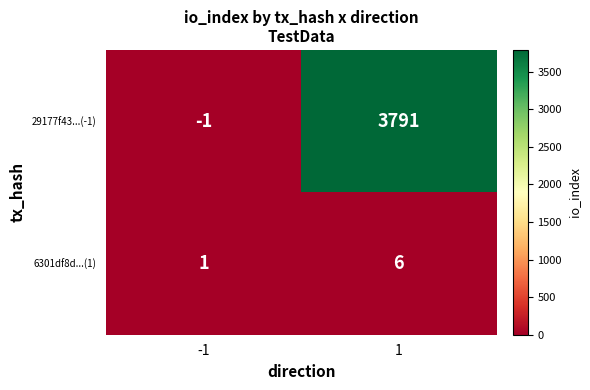

What value does the 29177f43...(-1) series have at 1, to the nearest 10?

3790